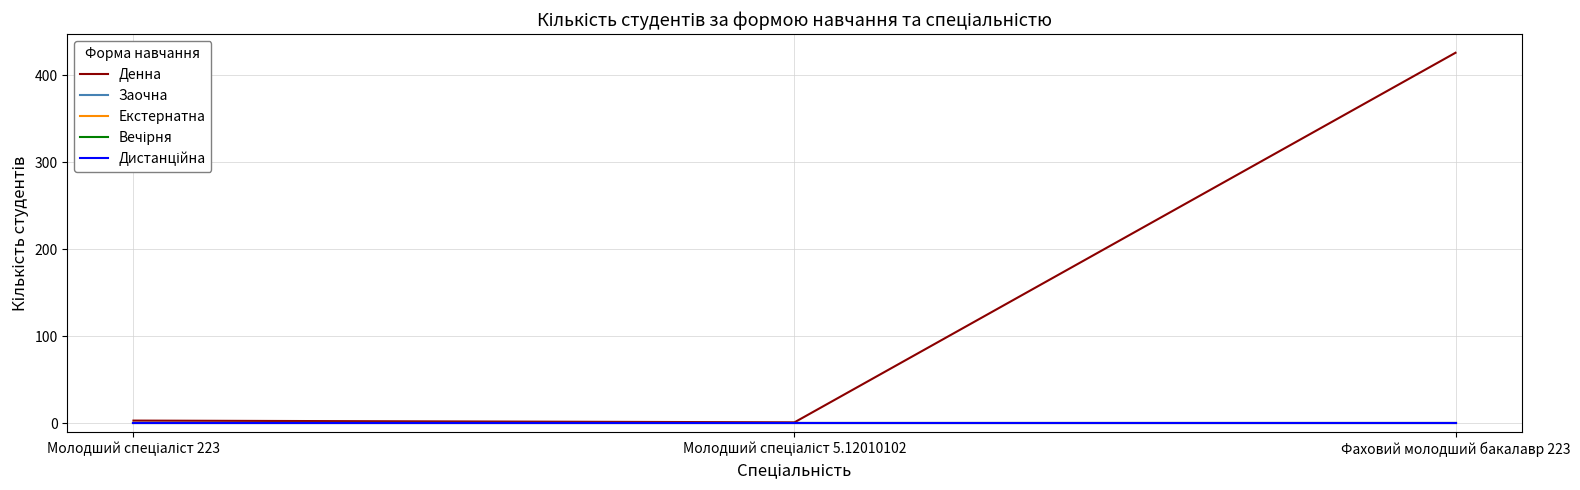

Does the chart have visible grid lines?

Yes